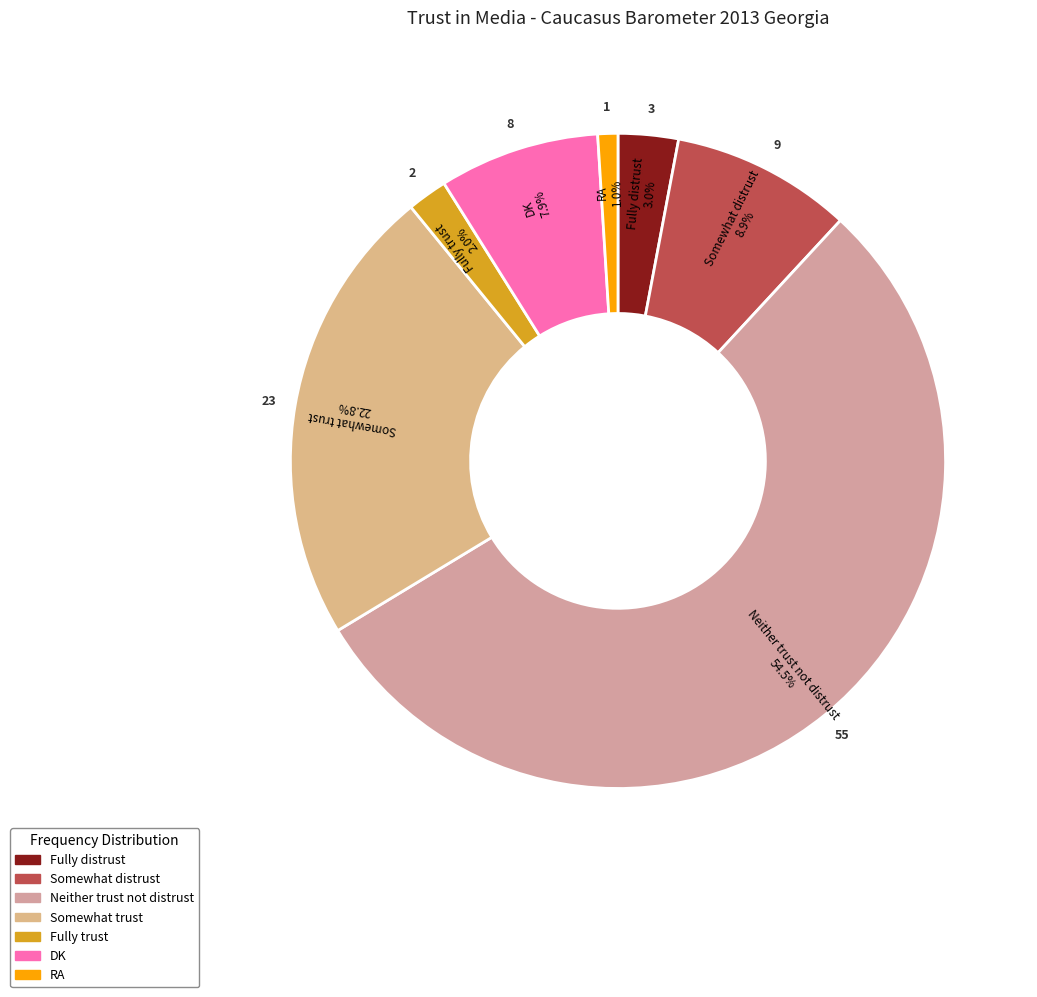

Which has a higher value, DK or Somewhat trust?

Somewhat trust